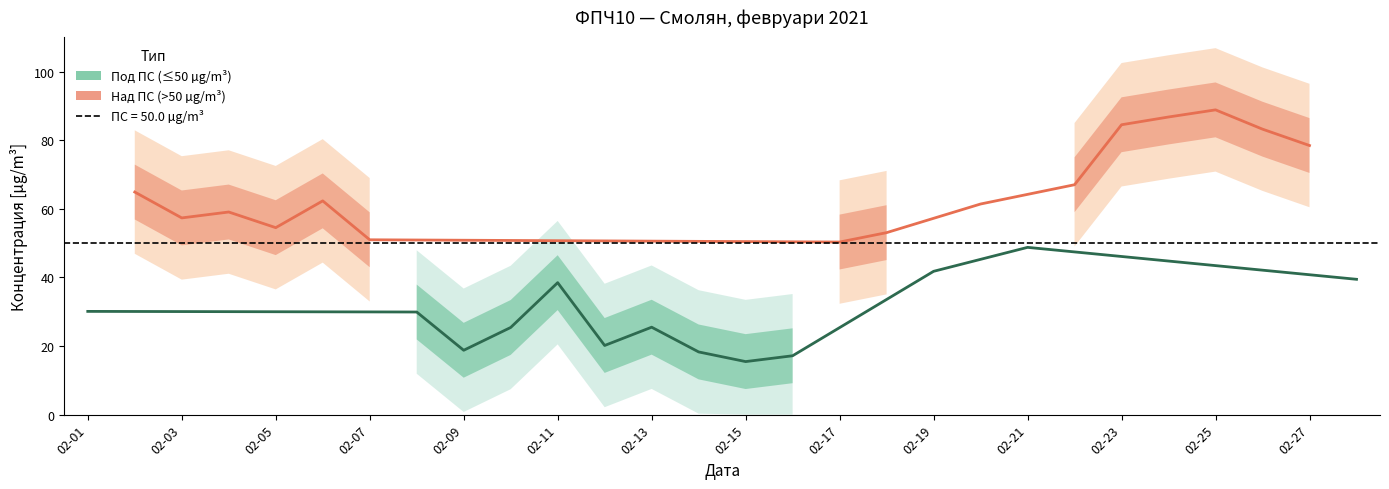

Is it true that the value at 2021-02-15 is 15.5?

True